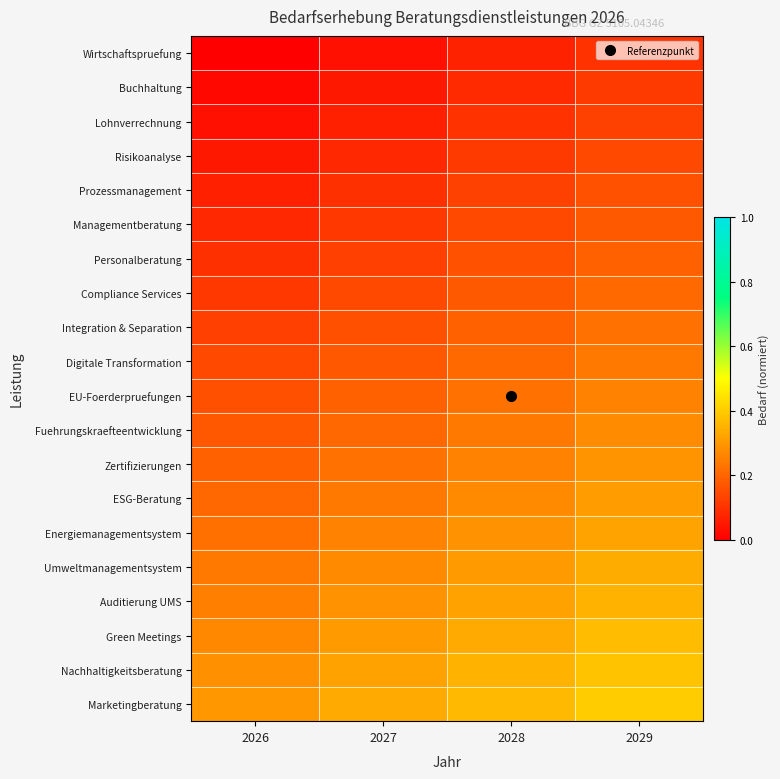

At 2026, list the series in order from smallest to largest.

Wirtschaftspruefung, Buchhaltung, Lohnverrechnung, Risikoanalyse, Prozessmanagement, Managementberatung, Personalberatung, Compliance Services, Integration & Separation, Digitale Transformation, EU-Foerderpruefungen, Fuehrungskraefteentwicklung, Zertifizierungen, ESG-Beratung, Energiemanagementsystem, Umweltmanagementsystem, Auditierung UMS, Green Meetings, Nachhaltigkeitsberatung, Marketingberatung